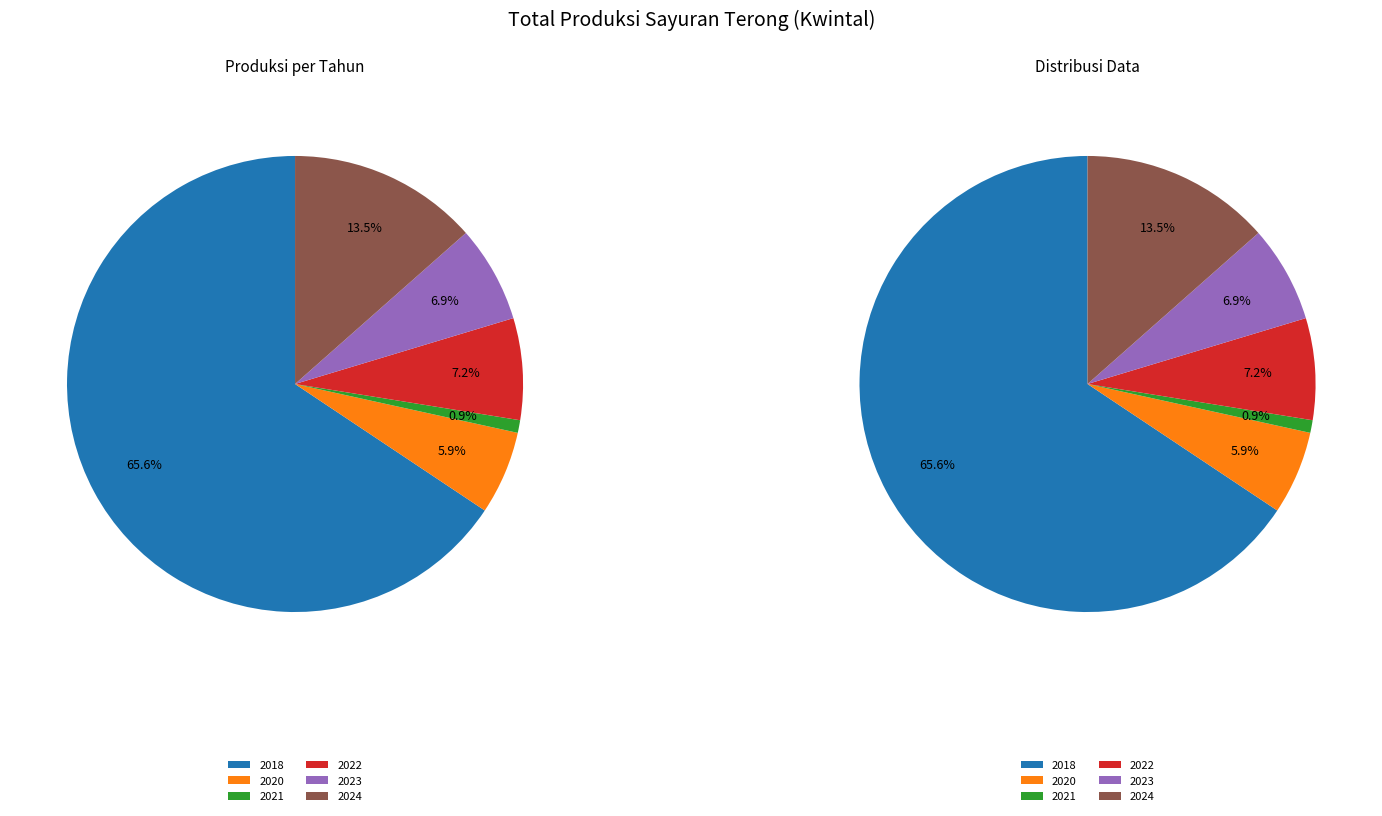

To the nearest percent, what percentage of the pie is 2020?

6%